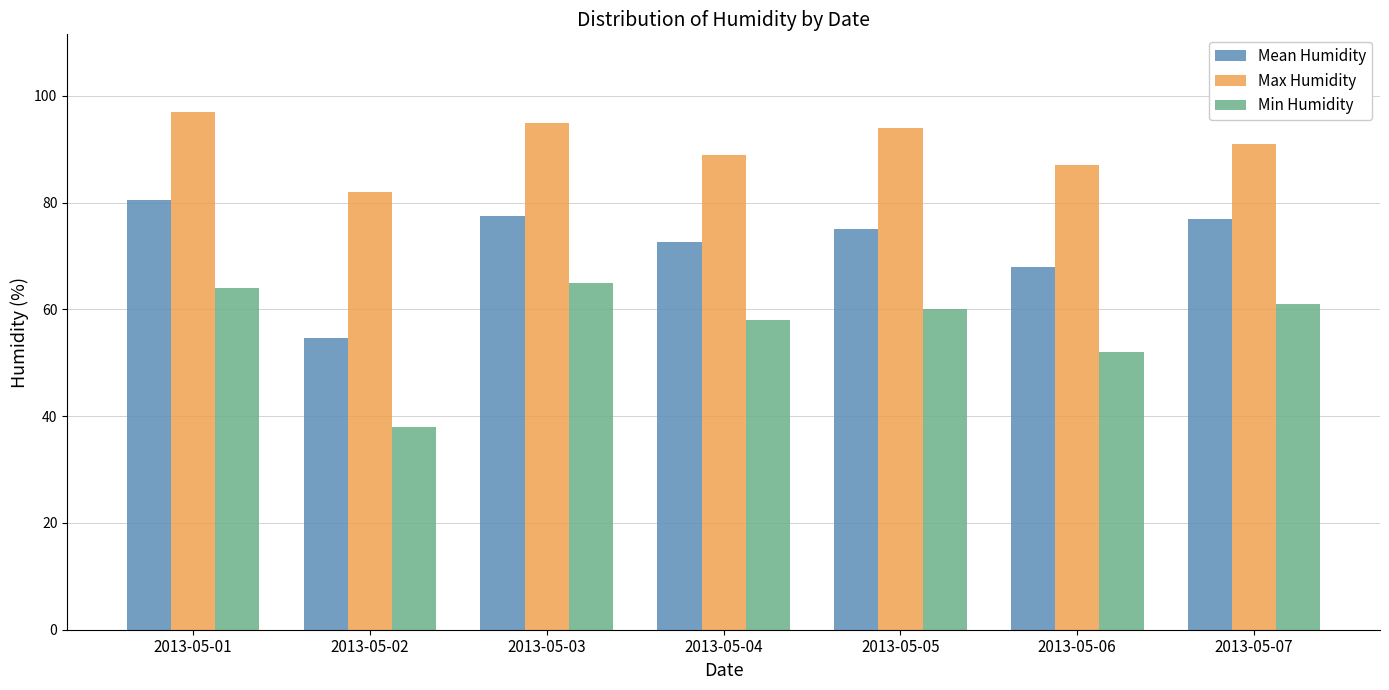

Reading right to left, transcribe all the data shown in this chart.

Mean Humidity: 2013-05-07=77.0	2013-05-06=68.0	2013-05-05=75.1	2013-05-04=72.7	2013-05-03=77.6	2013-05-02=54.7	2013-05-01=80.5
Max Humidity: 2013-05-07=91.0	2013-05-06=87.0	2013-05-05=94.0	2013-05-04=89.0	2013-05-03=95.0	2013-05-02=82.0	2013-05-01=97.0
Min Humidity: 2013-05-07=61.0	2013-05-06=52.0	2013-05-05=60.0	2013-05-04=58.0	2013-05-03=65.0	2013-05-02=38.0	2013-05-01=64.0